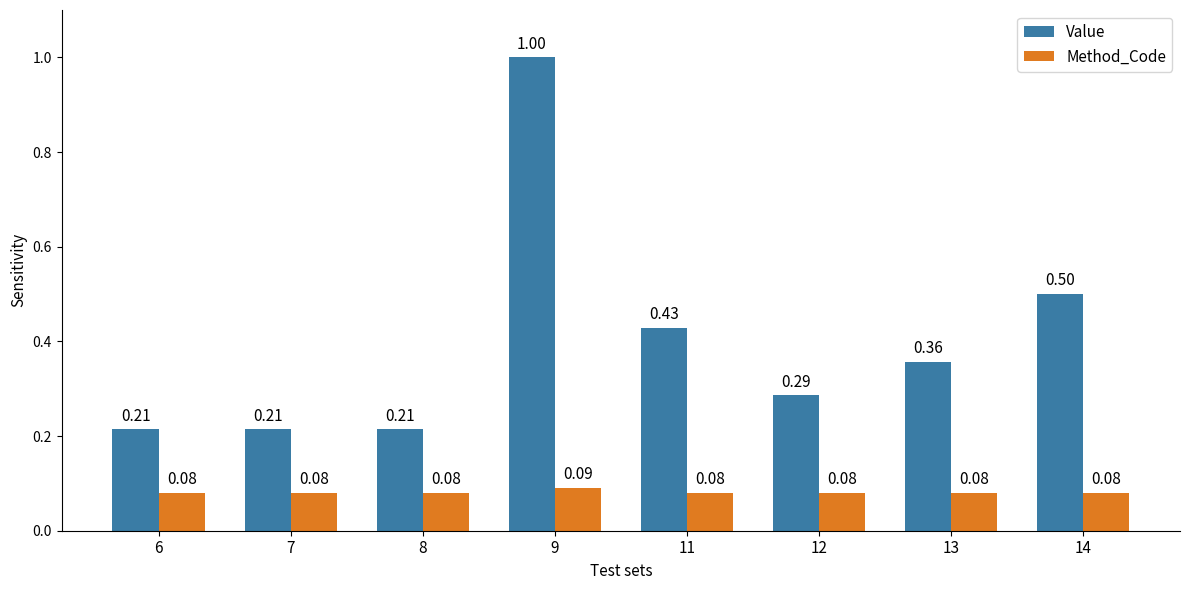

Count the number of categories in the chart.

8